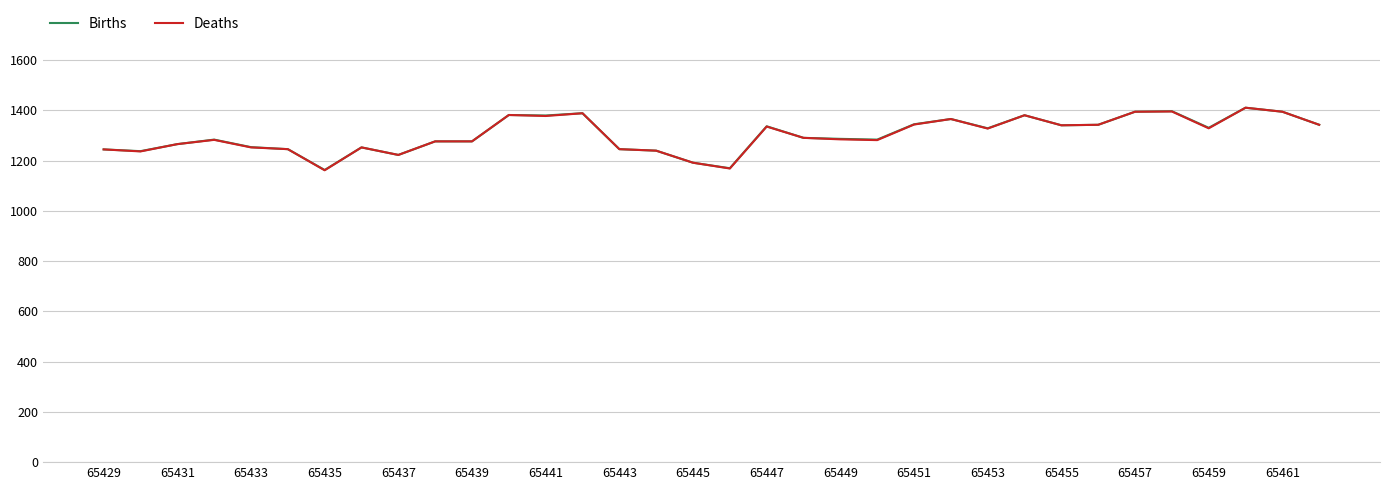

What is the lowest value of the Deaths series?

1162